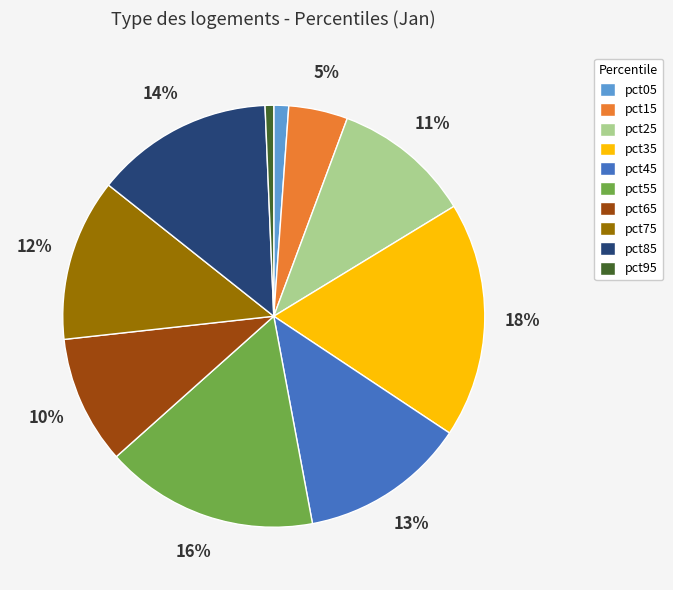

What percentage is the pct05 slice, to the nearest percent?

1%